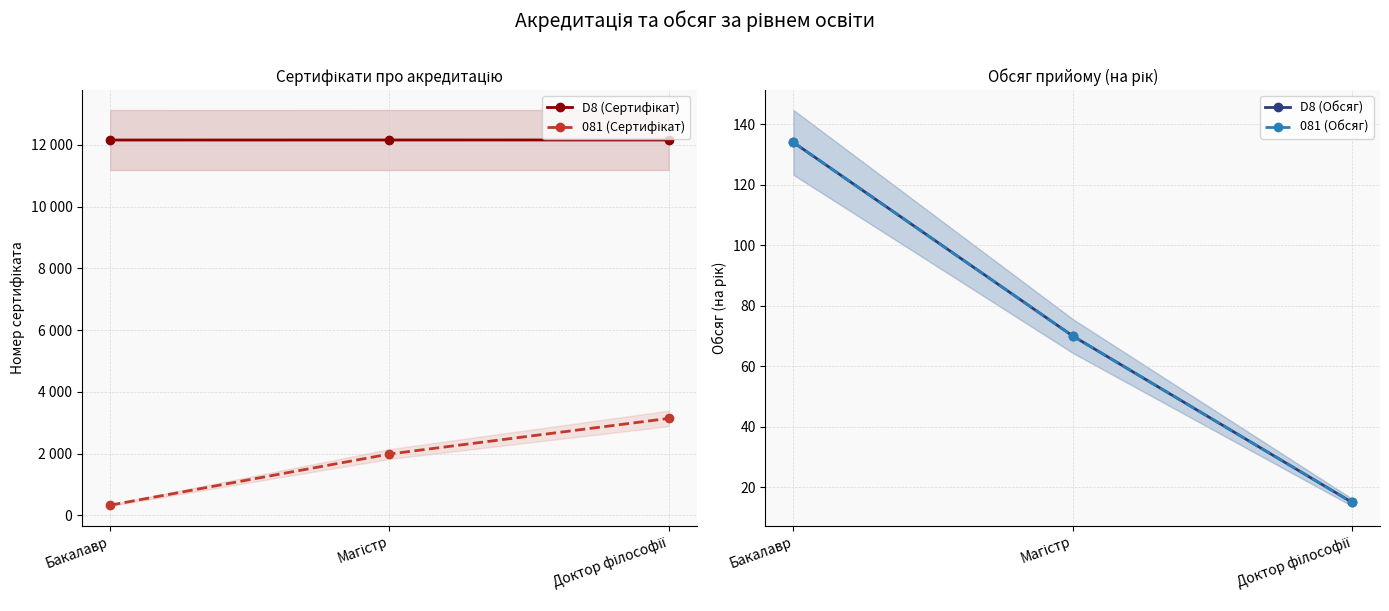

At how many categories does at least one series exceed 1211?

3